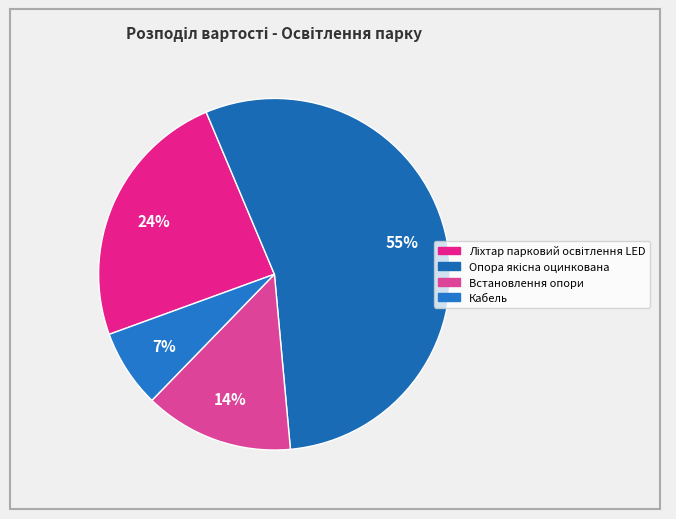

To the nearest percent, what is the combined percentage of Встановлення опори and Ліхтар парковий освітлення LED?

38%